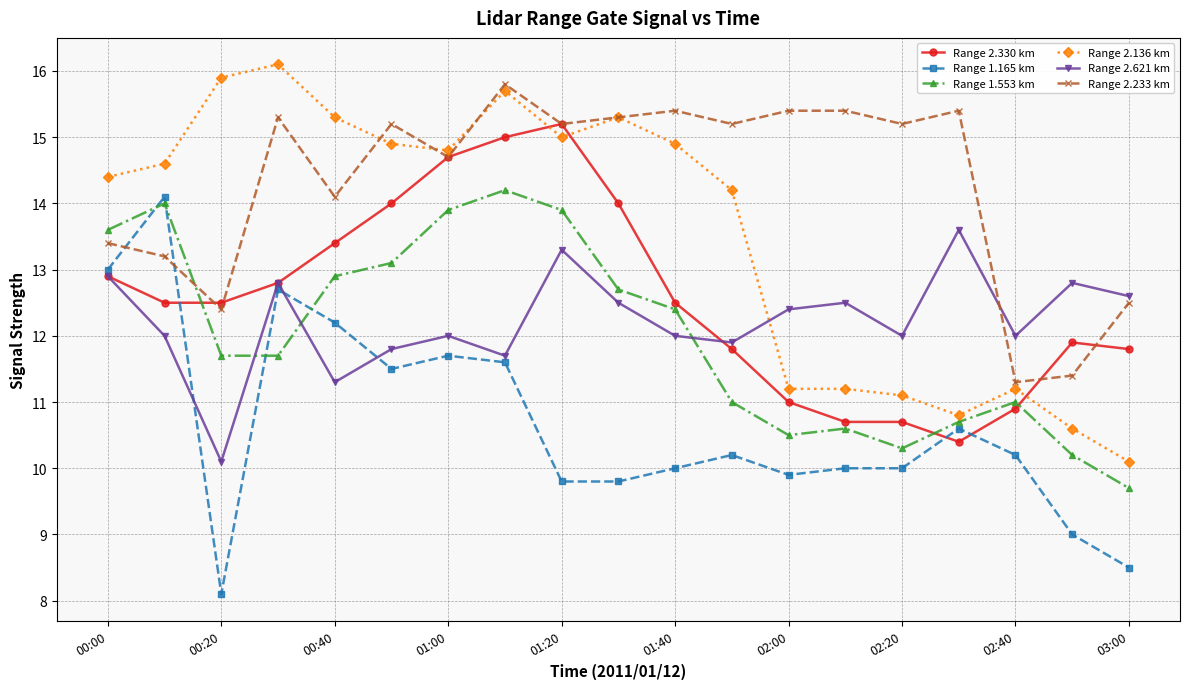

How many intersections are there between Range 2.330 km and Range 1.165 km?

3